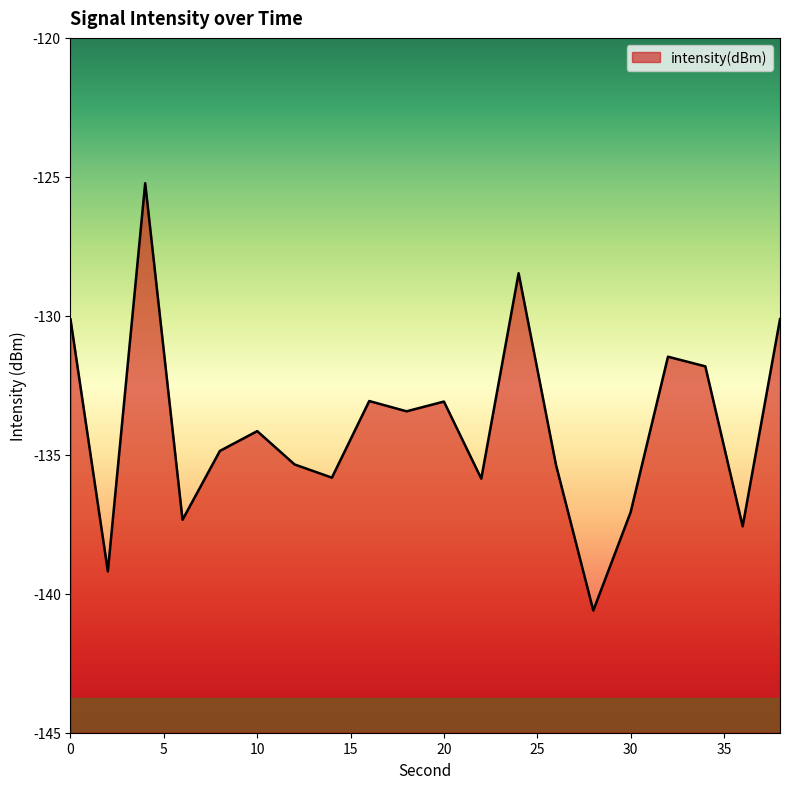

At which category does the chart reach its minimum across all series?

28